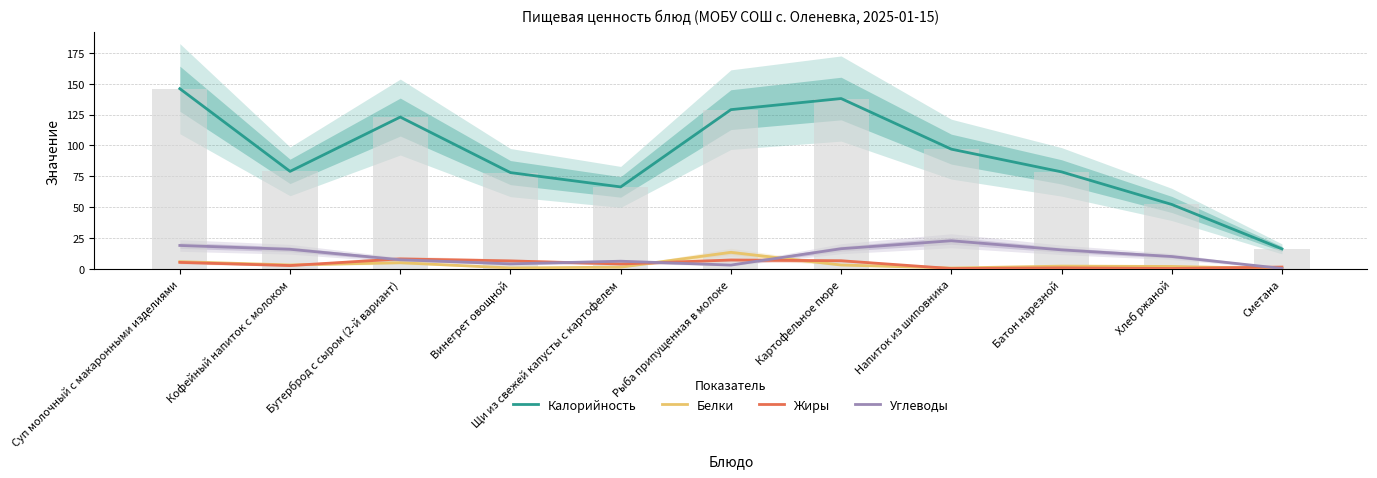

Reading left to right, list all the values displayed in this chart.

Калорийность: 146.0	79.0	123.0	78.0	66.4	129.0	138.0	97.0	78.6	52.2	16.2
Белки: 5.8	3.2	5.0	0.8	1.4	13.4	3.1	0.7	2.2	2.0	0.3
Жиры: 5.3	2.7	8.1	6.5	4.0	7.2	6.6	0.3	0.9	0.4	1.5
Углеводы: 19.0	15.9	7.4	4.1	6.2	3.1	16.4	22.8	15.4	10.0	0.4